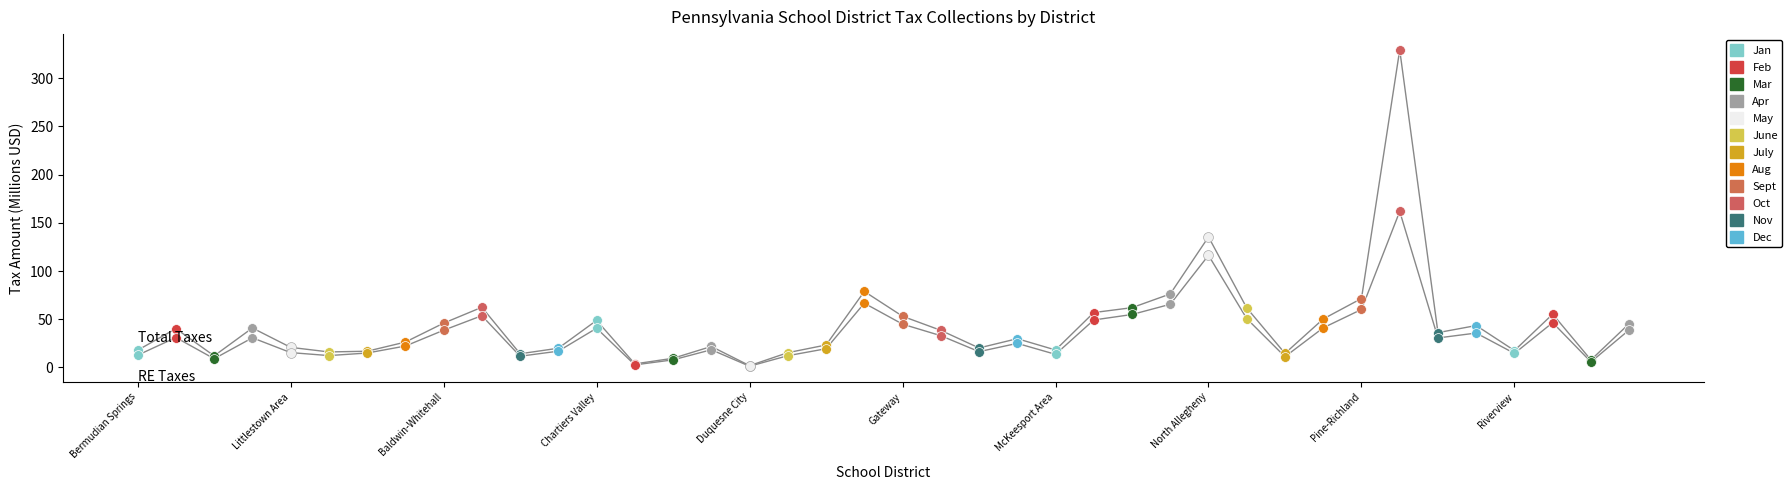

Is the value of Current and Interim Real Estate Taxes Collected at Keystone Oaks greater than the value of Total Taxes Collected at Allegheny Valley?

Yes